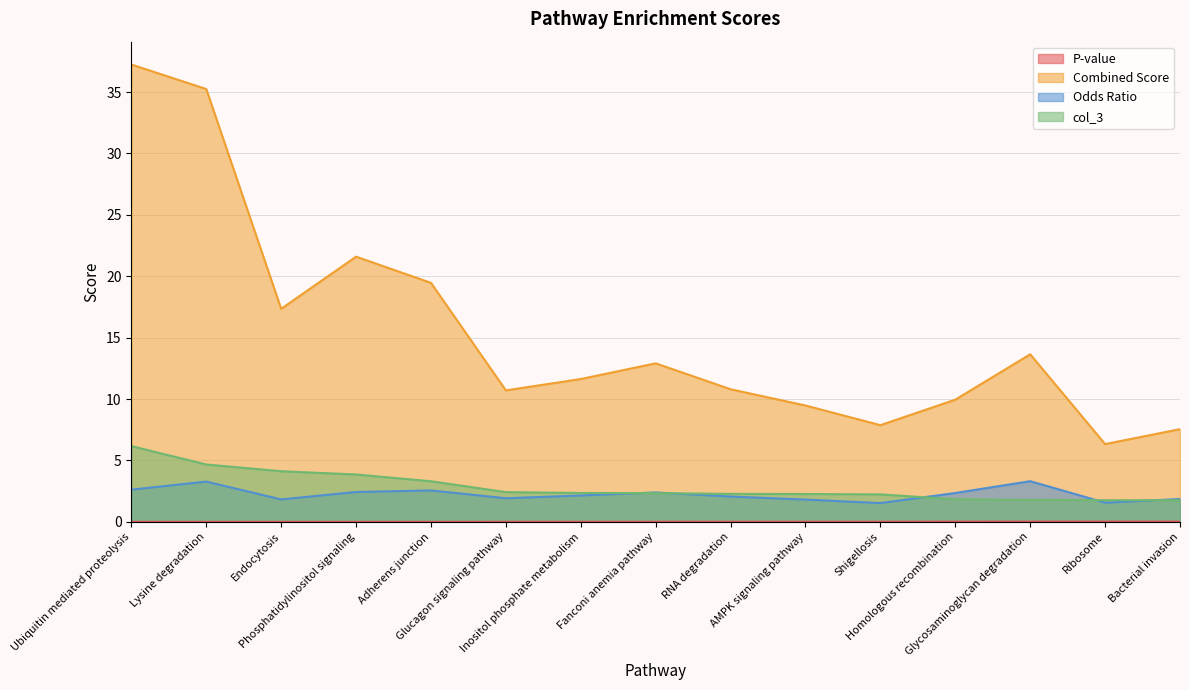

How many data points in Combined Score are less than 11?

7